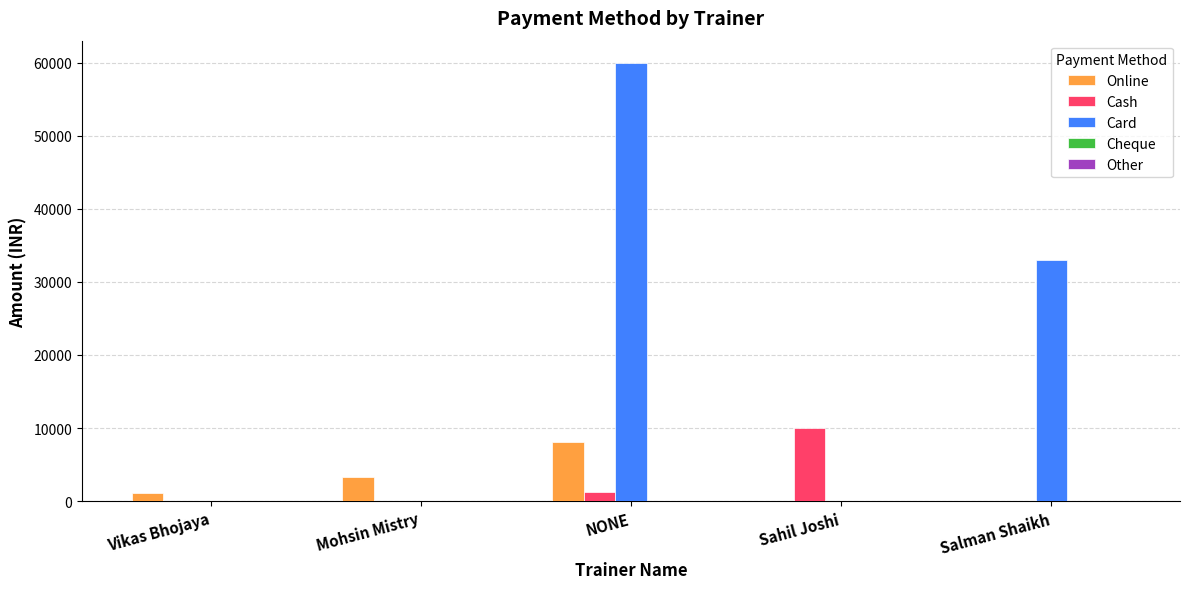

Which series has the largest total across all categories?

Card